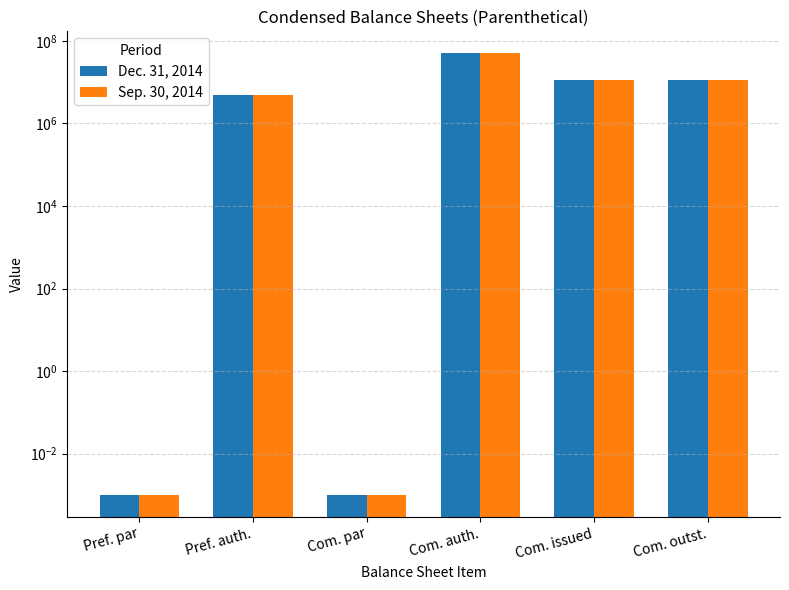

Reading right to left, list all the values displayed in this chart.

Dec. 31, 2014: Com. outst.=11125000.0	Com. issued=11125000.0	Com. auth.=50000000.0	Com. par=0.0	Pref. auth.=5000000.0	Pref. par=0.0
Sep. 30, 2014: Com. outst.=11125000.0	Com. issued=11125000.0	Com. auth.=50000000.0	Com. par=0.0	Pref. auth.=5000000.0	Pref. par=0.0